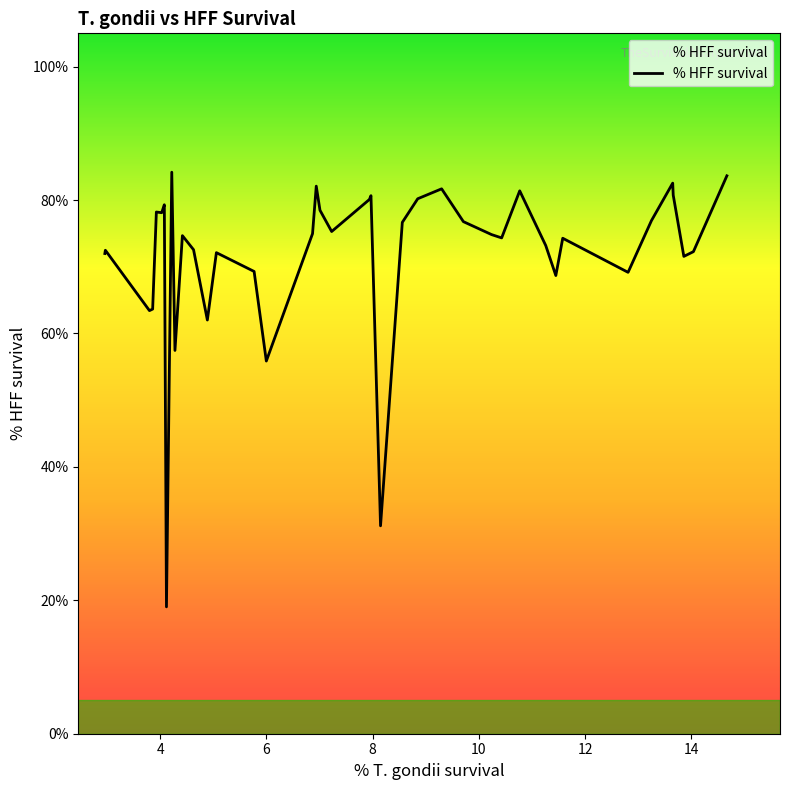

What is the sum of all values?

2876.0